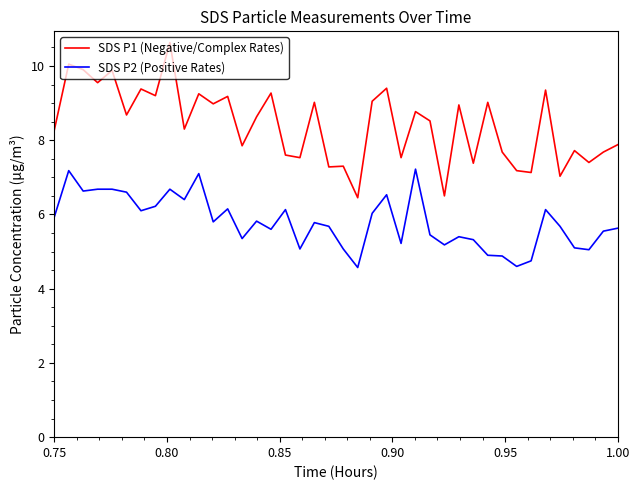

What is the difference between the maximum and minimum values in the SDS P1 (Negative/Complex Rates) series?

4.2